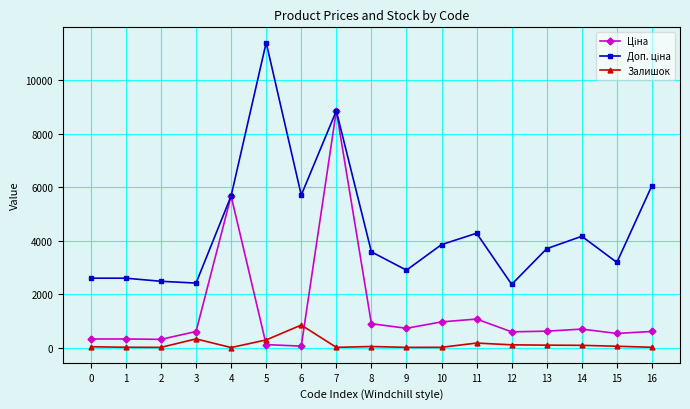

The Залишок series shows 11.0 at 9. True or false?

True